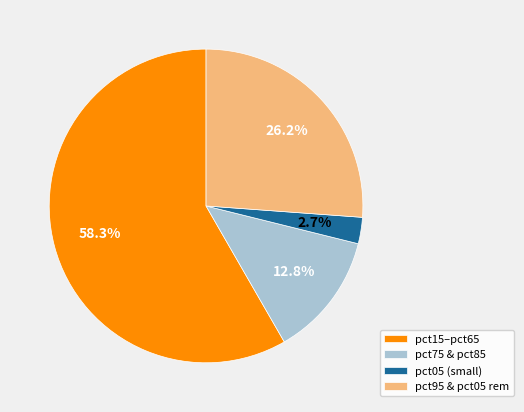

What is the total percentage of pct15–pct65 and pct95 & pct05 rem?

84.5%